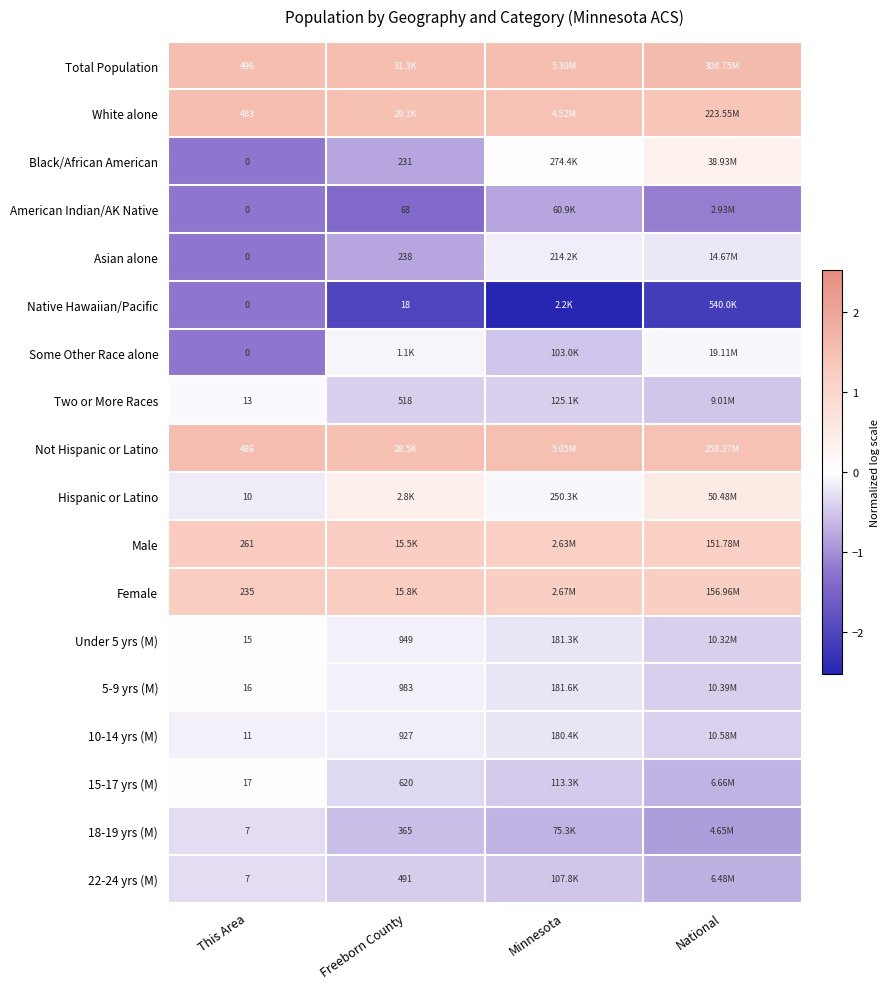

Is the value of Two or More Races at Freeborn County greater than the value of Under 5 yrs (M) at This Area?

Yes